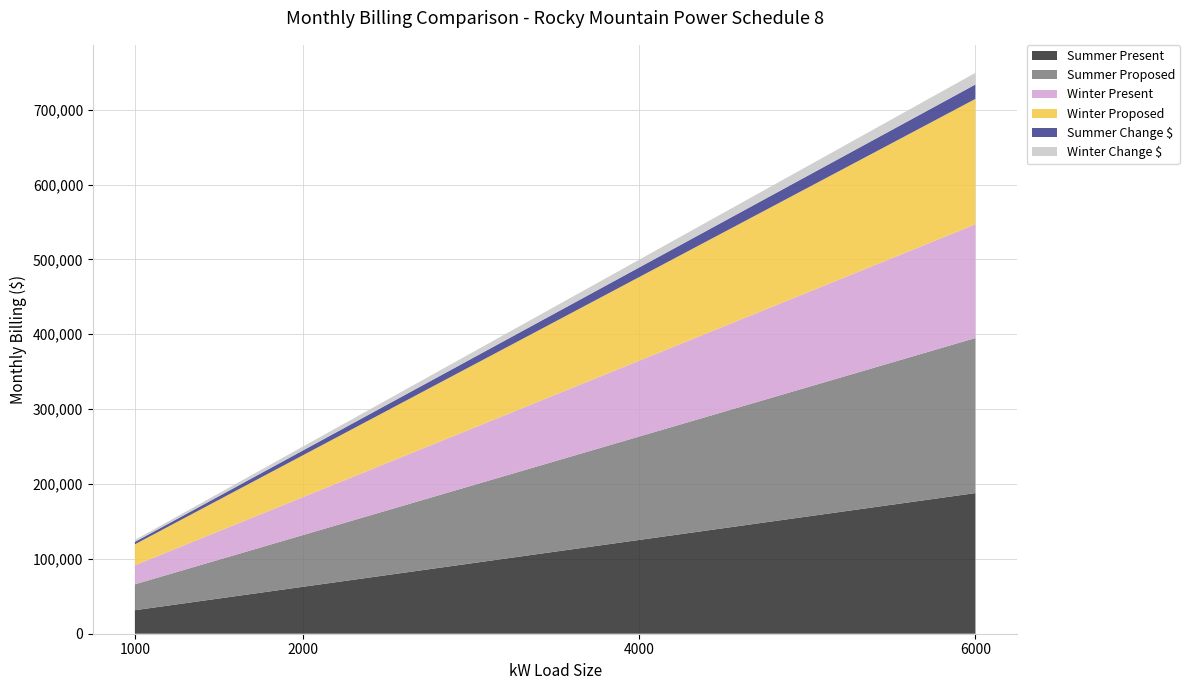

Reading left to right, list all the values displayed in this chart.

Summer Present: 31398.3	62684.5	125257.0	187829.5
Summer Proposed: 34615.2	69112.5	138107.0	207101.5
Winter Present: 25410.1	50708.2	101304.4	151900.5
Winter Proposed: 28009.9	55901.8	111685.7	167469.5
Summer Change $: 3217.0	6428.0	12849.9	19271.9
Winter Change $: 2599.8	5193.6	10381.3	15568.9